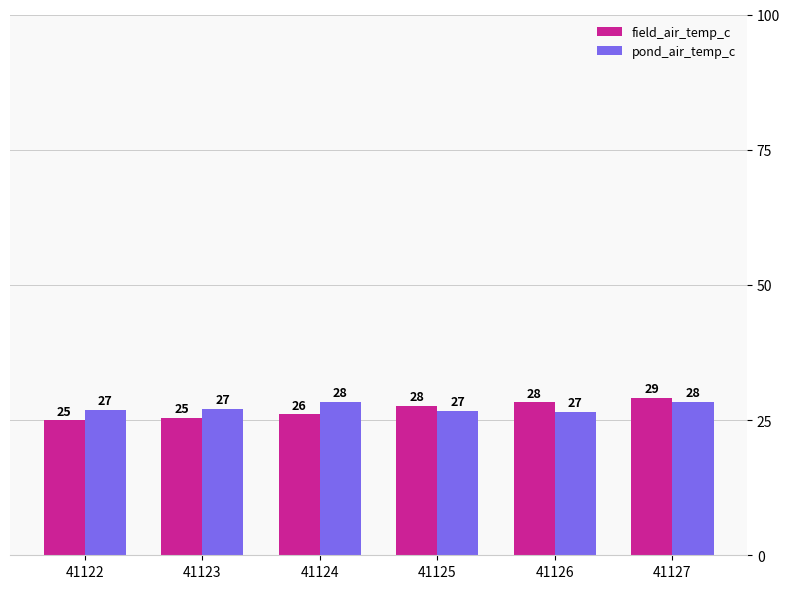

At 41123, list the series in order from largest to smallest.

pond_air_temp_c, field_air_temp_c